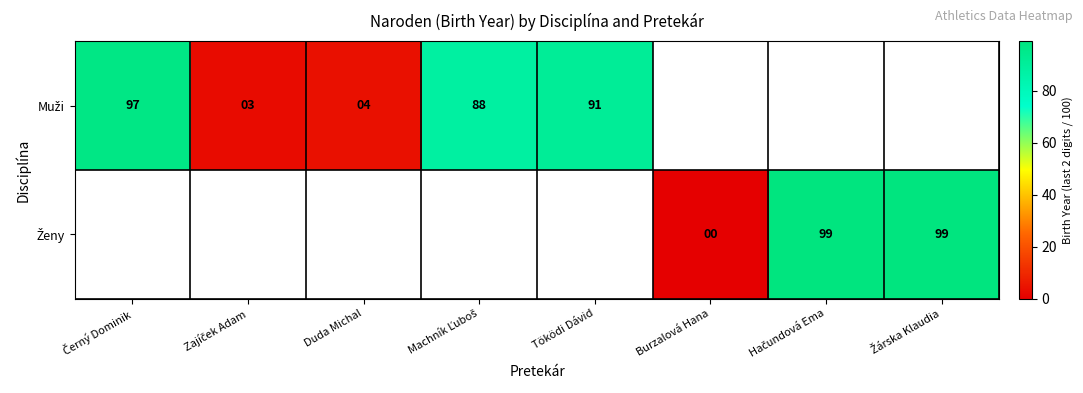

Which has a higher value, Duda Michal or Černý Dominik?

Černý Dominik